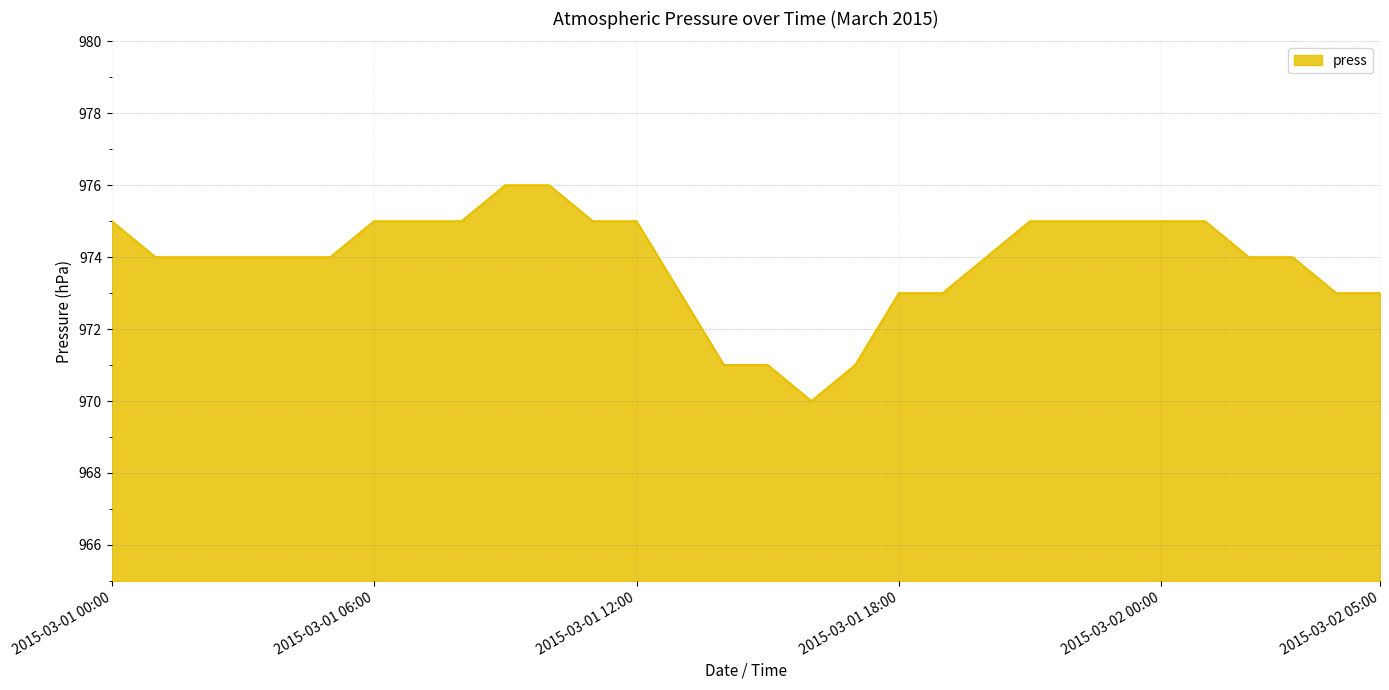

What is the difference between the maximum and minimum values?

6